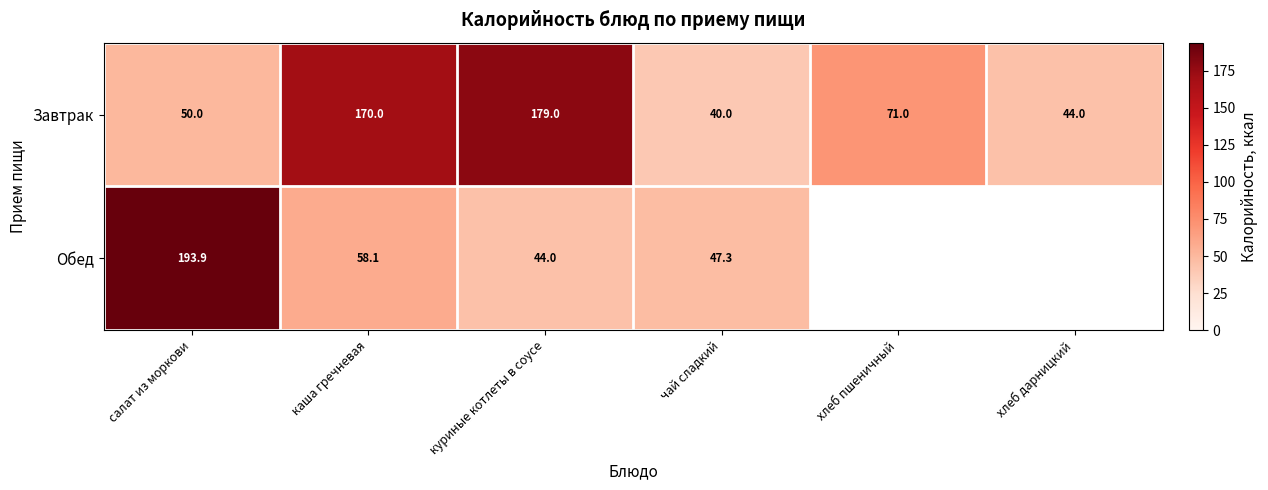

What is the average value of the Завтрак series?

92.3